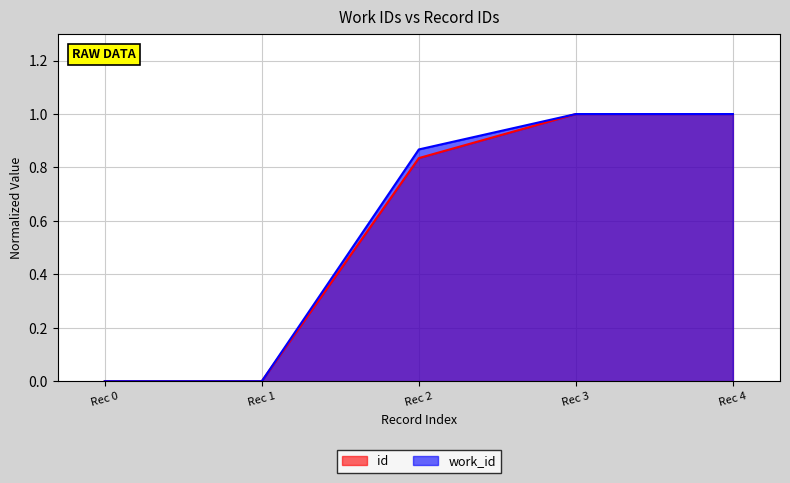

Reading left to right, list all the values displayed in this chart.

0.0	0.0	0.8	1.0	1.0